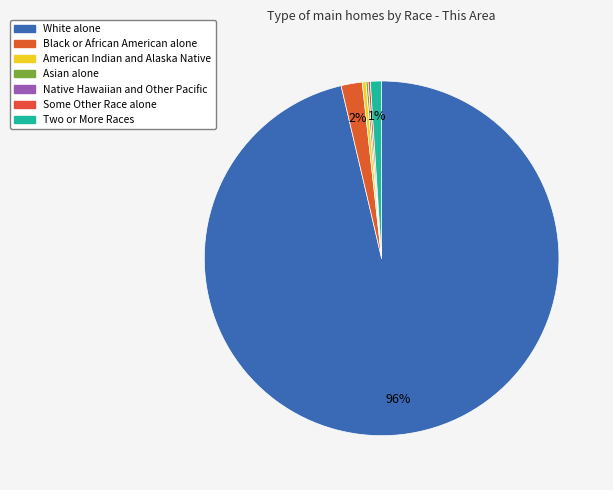

Combined, what portion of the pie is Two or More Races and Some Other Race alone?

1.2%